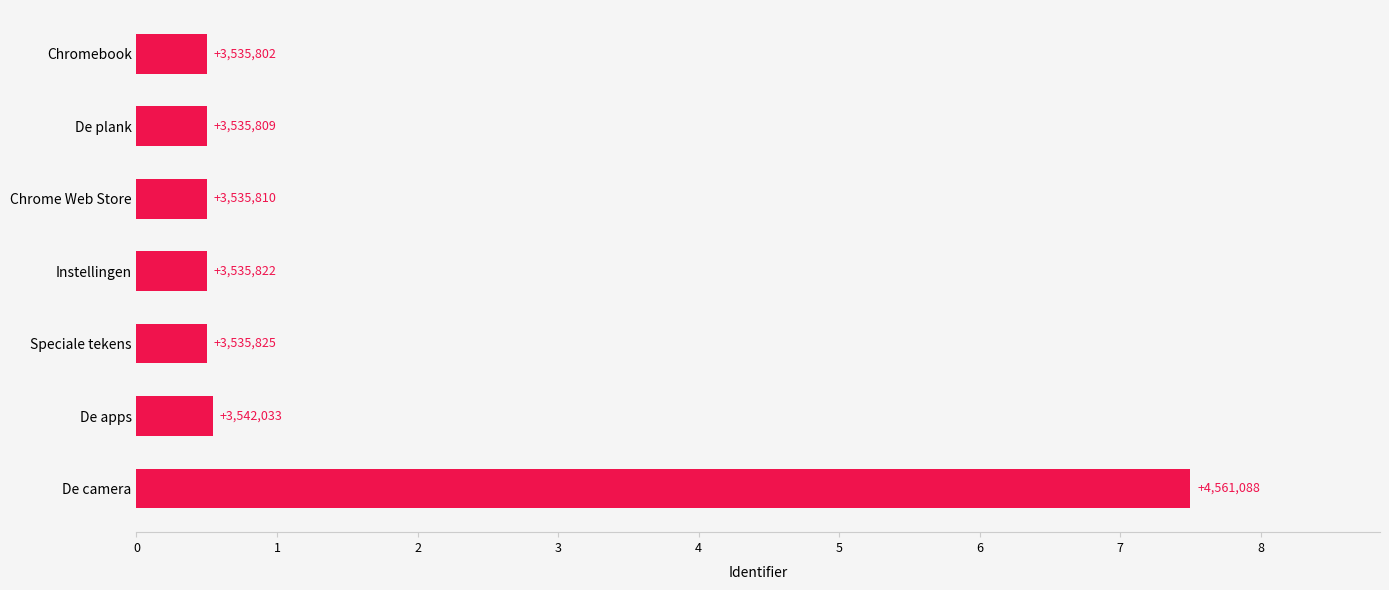

How many bars are there in total?

7